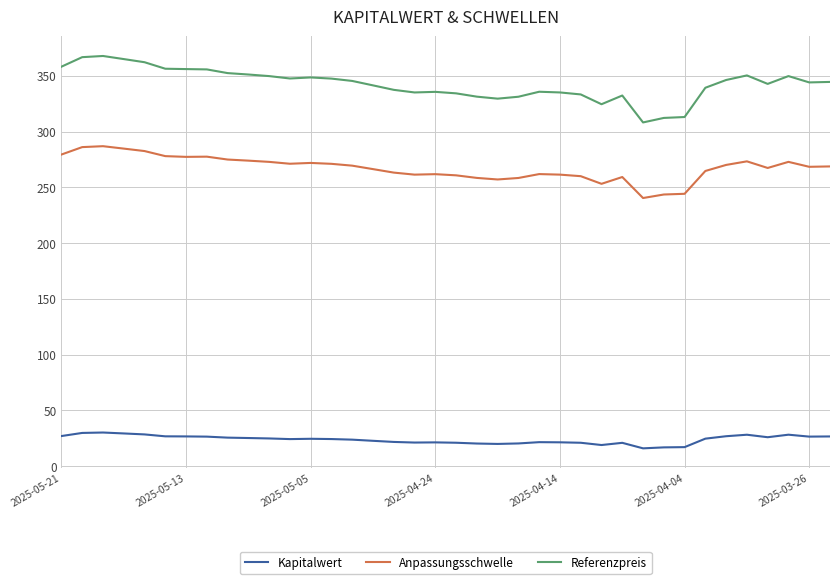

True or false: Anpassungsschwelle and Kapitalwert cross at least once.

False